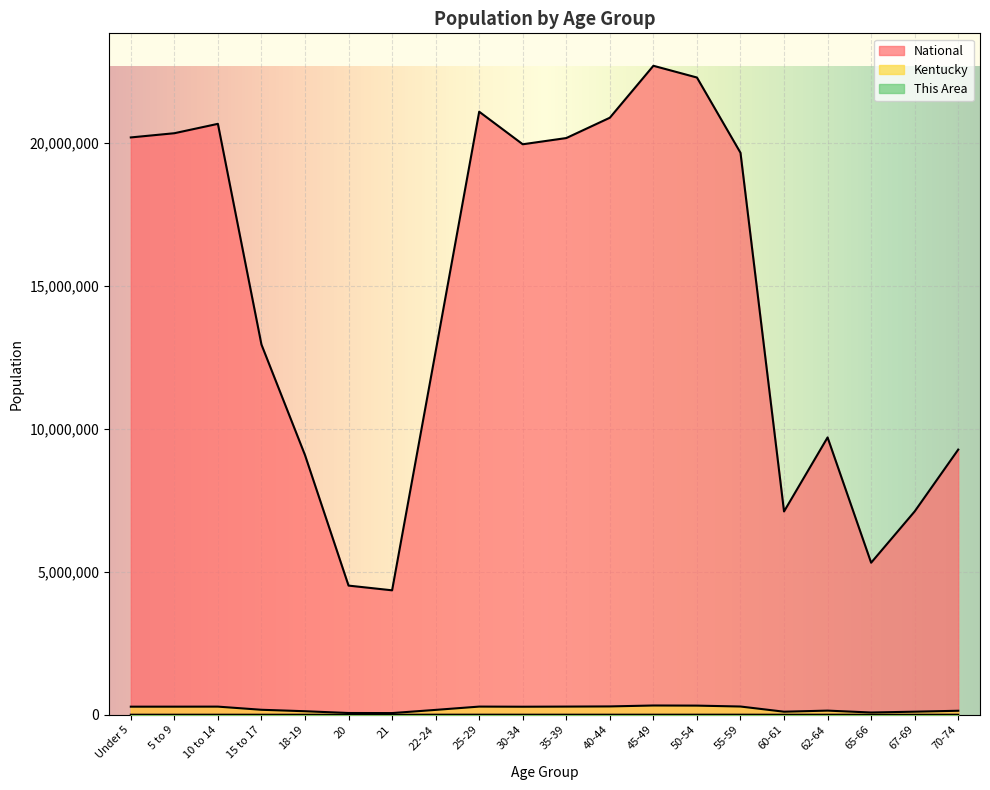

What is the value of the National point at the 2nd from the left?

20348657